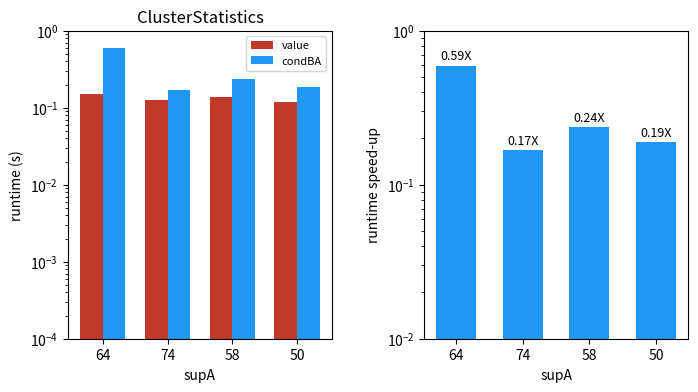

Are the bars horizontal?

No